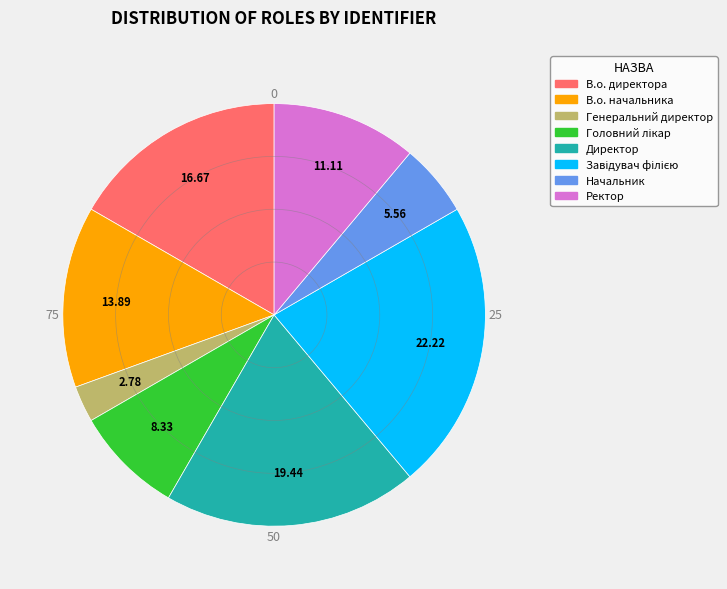

True or false: В.о. директора accounts for 29% of the total.

False